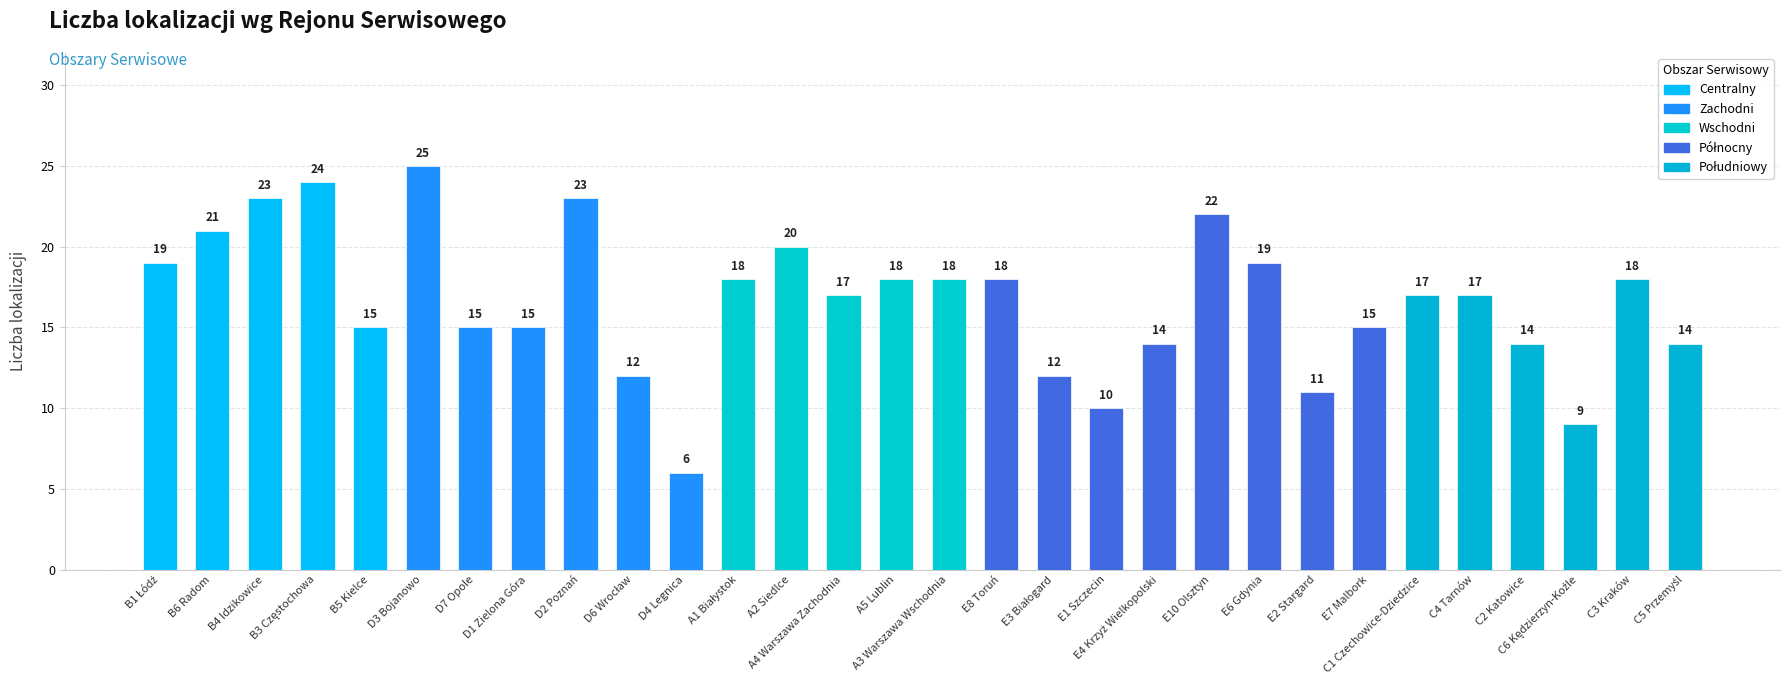

What is the difference between the maximum and second lowest values?

16